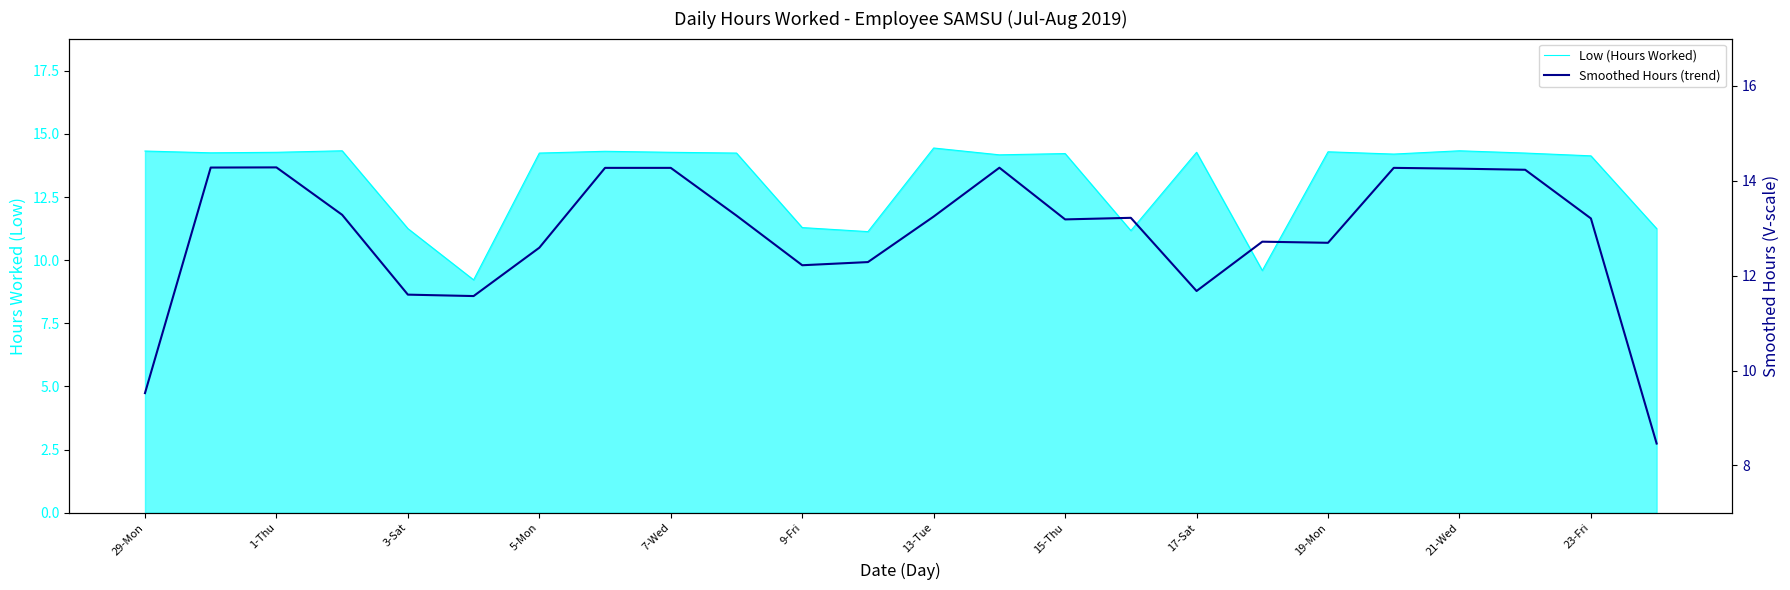

List the series in order of their peak value, highest first.

Low (Hours Worked), Smoothed Hours (trend)